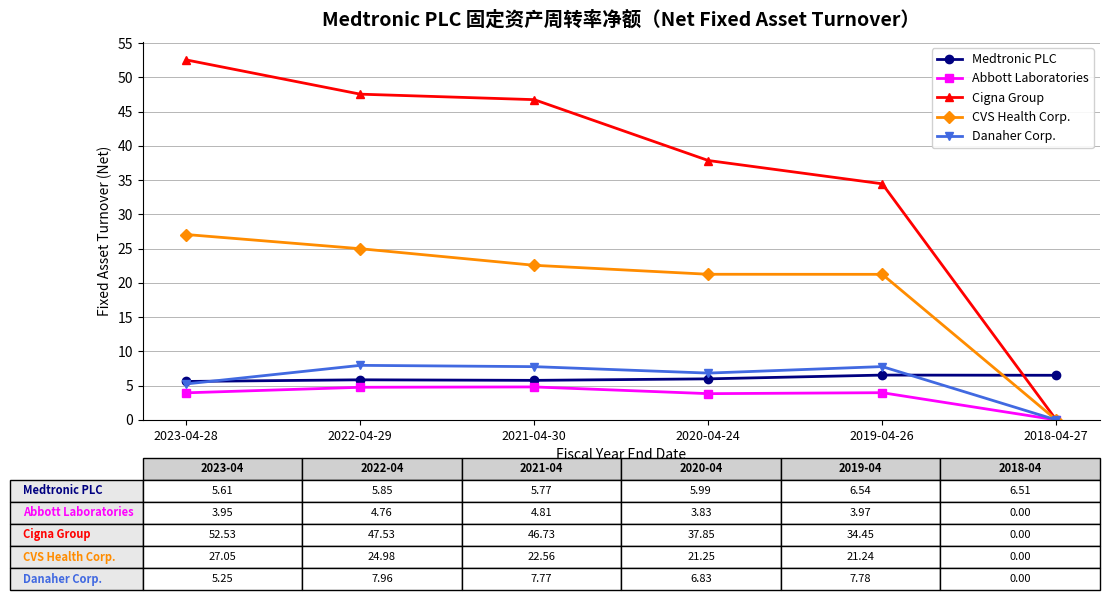

Where is Cigna Group nearest to the value 26?

2019-04-26